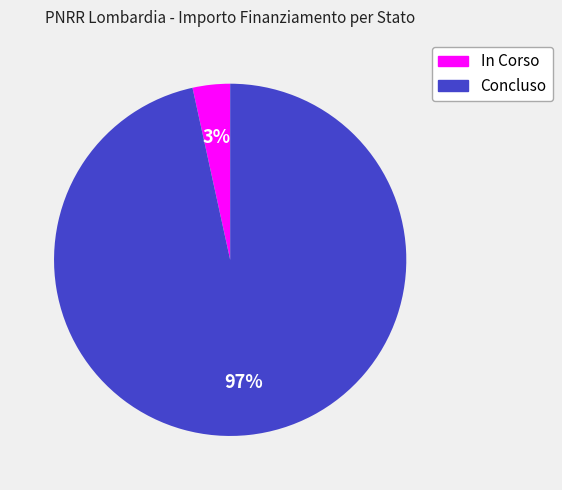

To the nearest percent, what percentage of the pie is Concluso?

97%